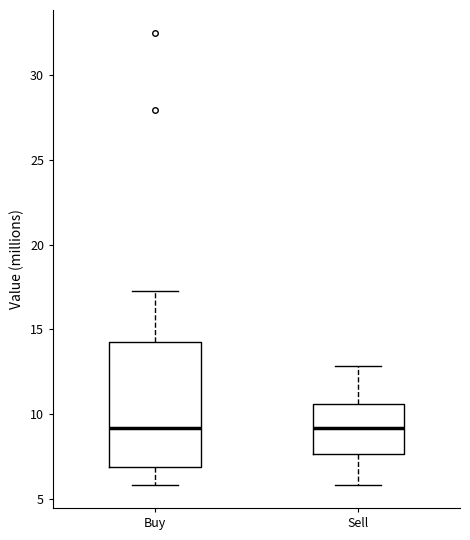

Reading left to right, transcribe this box plot: for each box, give where its median line is, the range the box spans, and where its two whiskers end, as read against the y-axis. The values are not printed on the chart, so give them approximately, as read against the axis.

Buy: median 9.0, box 7.0 to 14.5, whiskers 6.0 to 17.5
Sell: median 9.0, box 7.5 to 10.5, whiskers 6.0 to 13.0